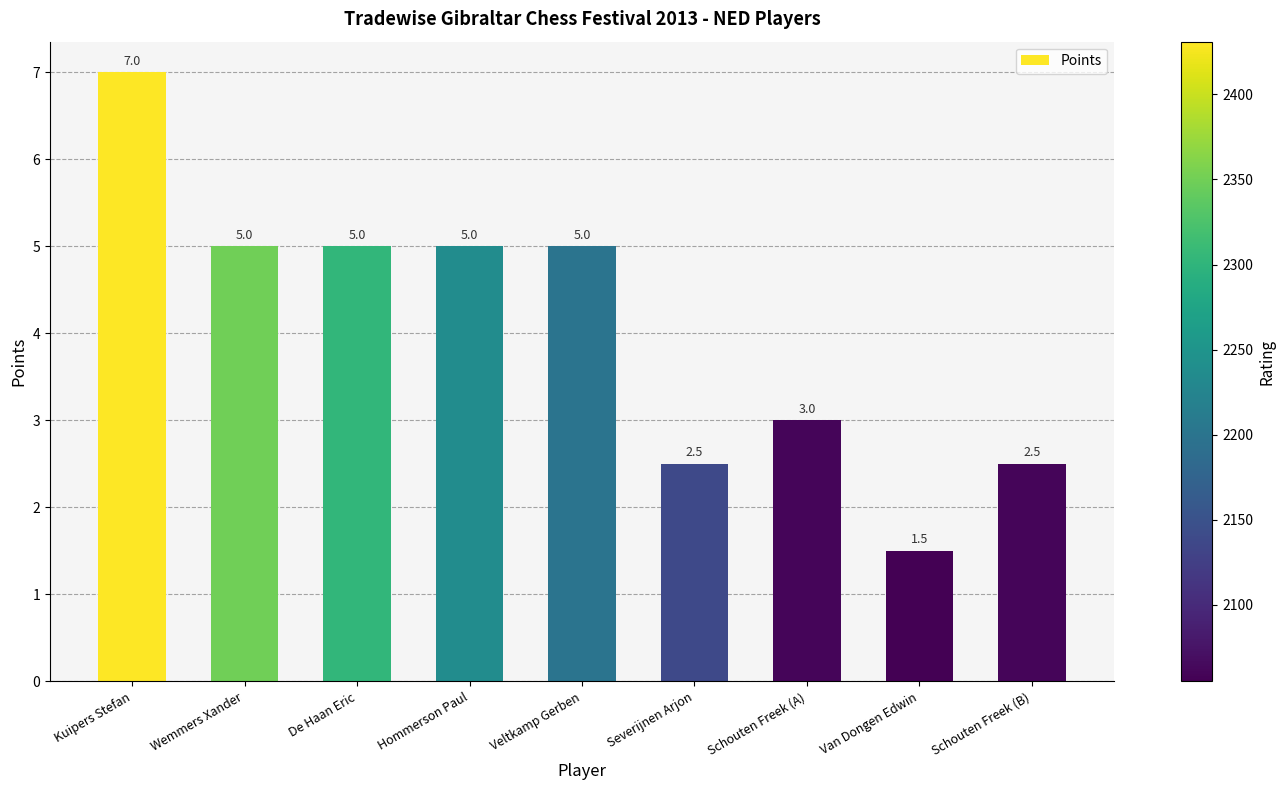

What is the label of the 4th bar from the left?

Hommerson Paul